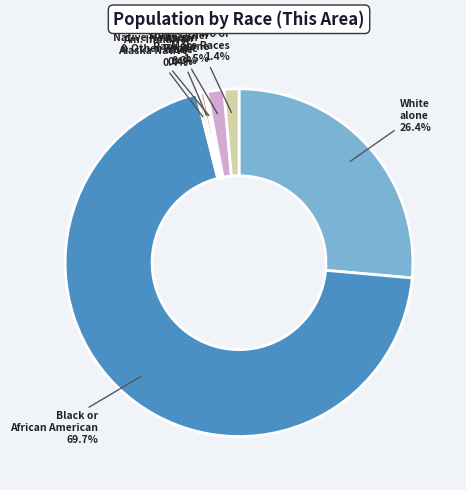

Does any single category account for the majority?

Yes